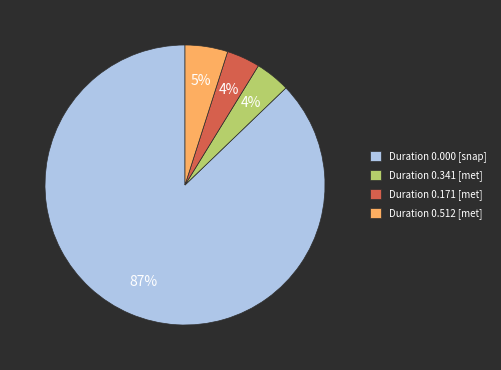

To the nearest percent, what portion does Duration 0.171 [met] represent?

4%